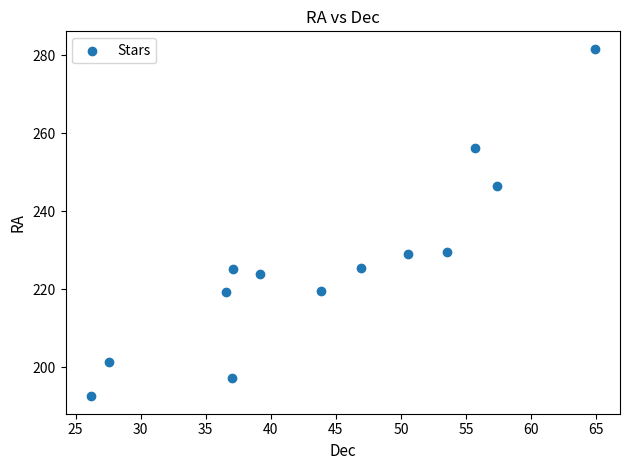

What is the range of X values (max minus min)?

38.7